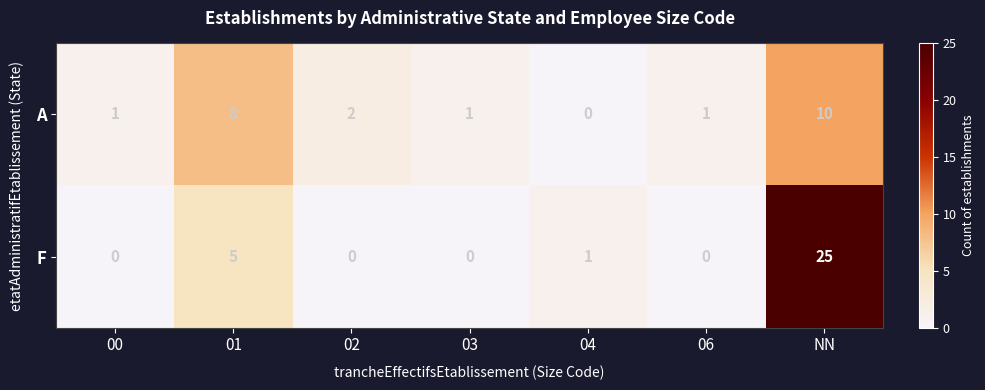

How many series are shown in this chart?

2